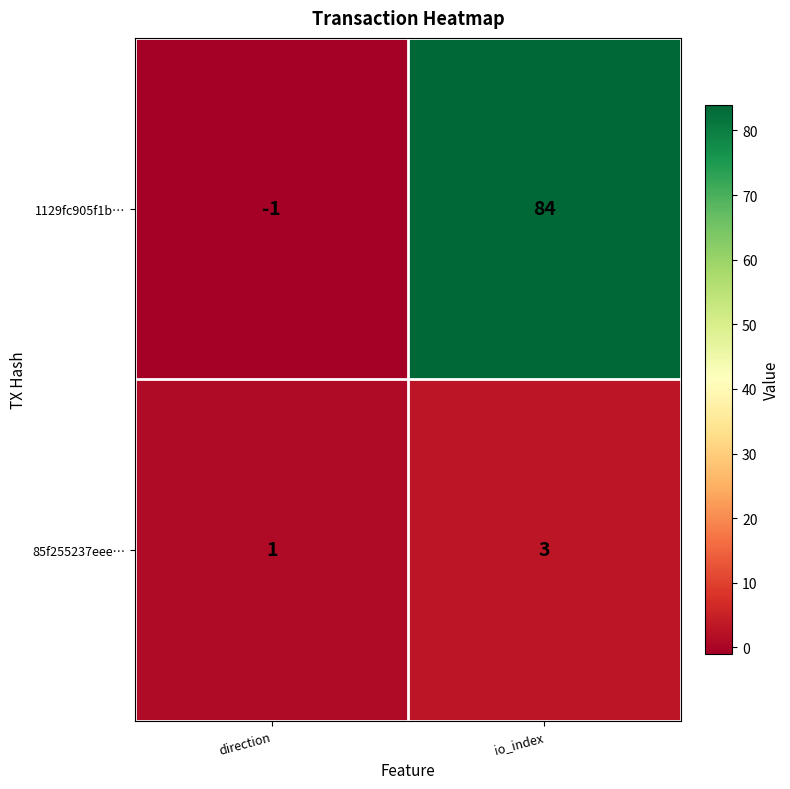

Rank the series by their average value, from highest to lowest.

1129fc905f1b…, 85f255237eee…